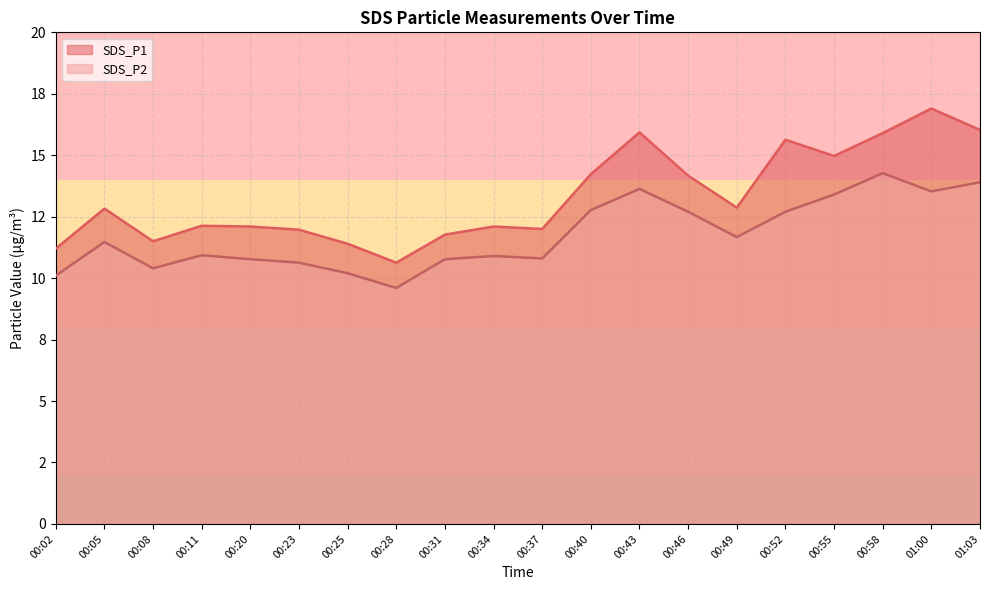

What is the difference between the second highest and second lowest values in the SDS_P2 series?

3.8